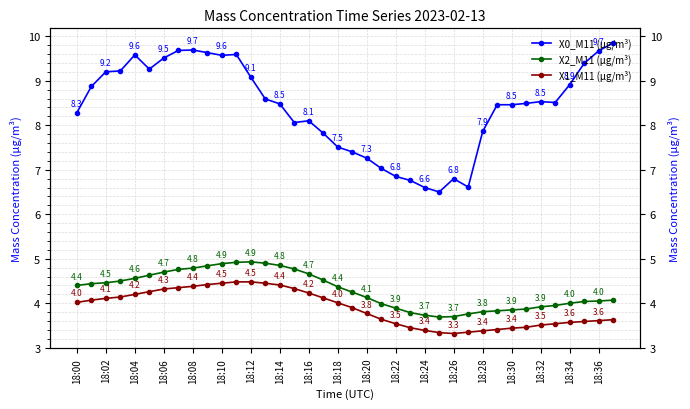

What are all the series names shown in the legend?

X0_M11 (μg/m³), X2_M11 (μg/m³), X1_M11 (μg/m³)